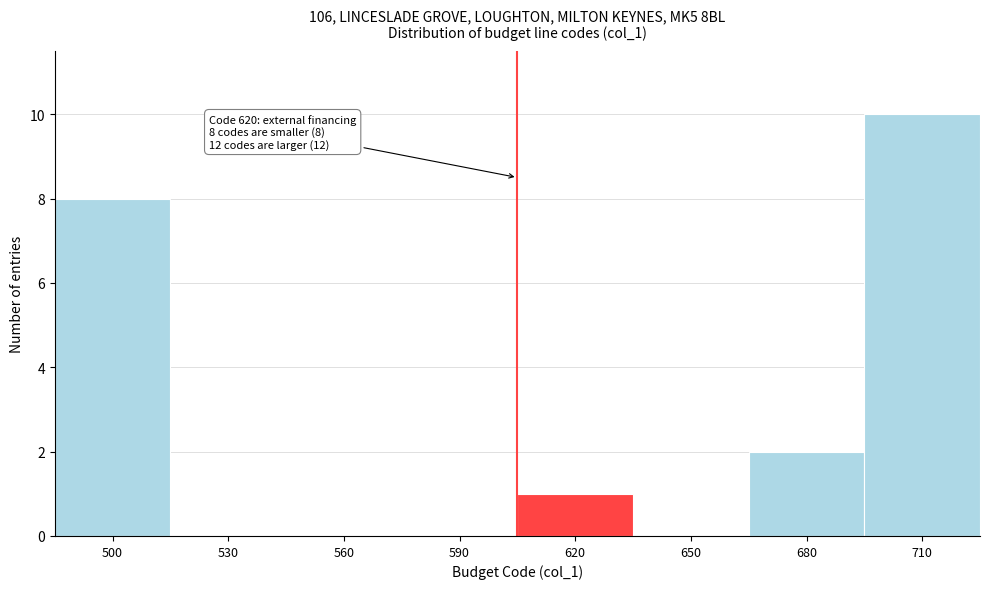

Reading left to right, list all the values displayed in this chart.

500=8	530=0	560=0	590=0	620=1	650=0	680=2	710=10